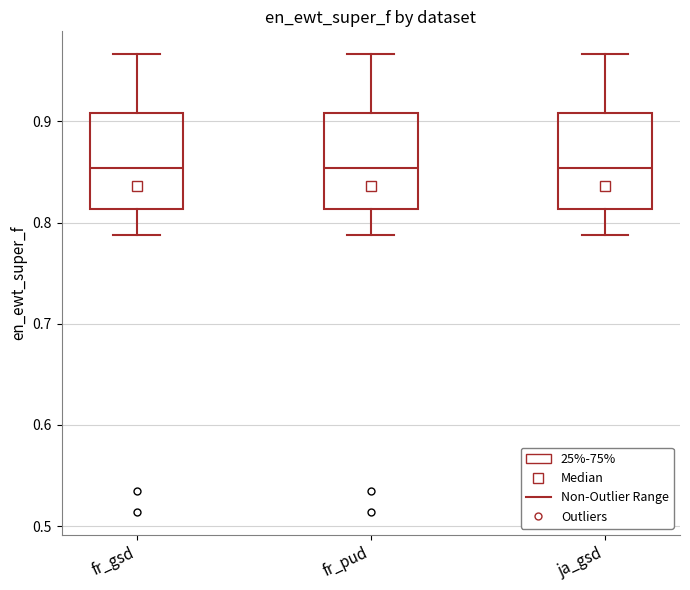

Reading left to right, read every box against the y-axis: the position of its median line, the range the box covers, and the ends of its whiskers. The values are not printed on the chart, so give them approximately, as read against the axis.

fr_gsd: median 0.85, box 0.81 to 0.91, whiskers 0.79 to 0.97
fr_pud: median 0.85, box 0.81 to 0.91, whiskers 0.79 to 0.97
ja_gsd: median 0.85, box 0.81 to 0.91, whiskers 0.79 to 0.97